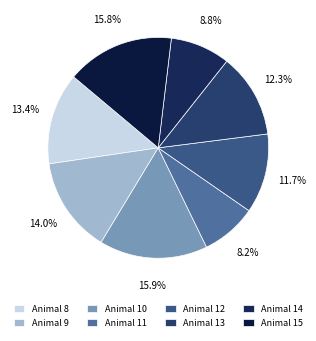

Which category has the biggest portion of the pie?

10